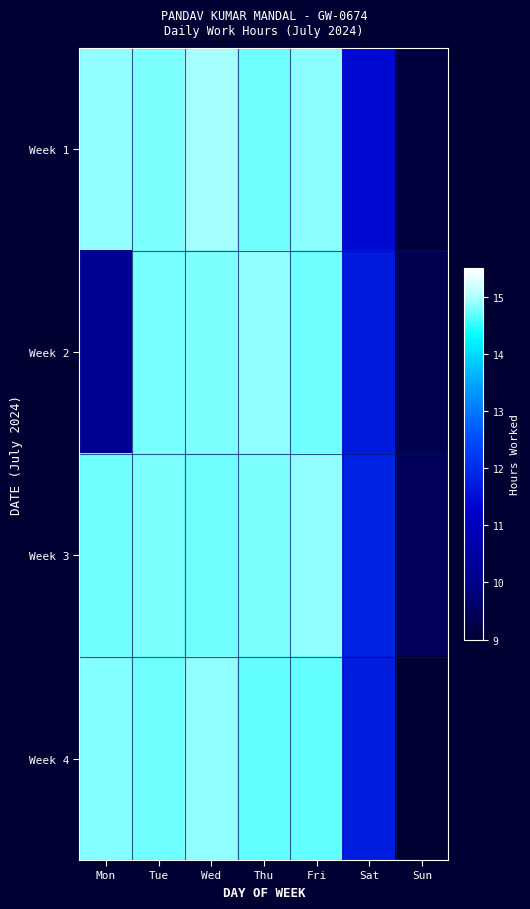

True or false: Week 3 has a value of 7.0 at Sat.

False